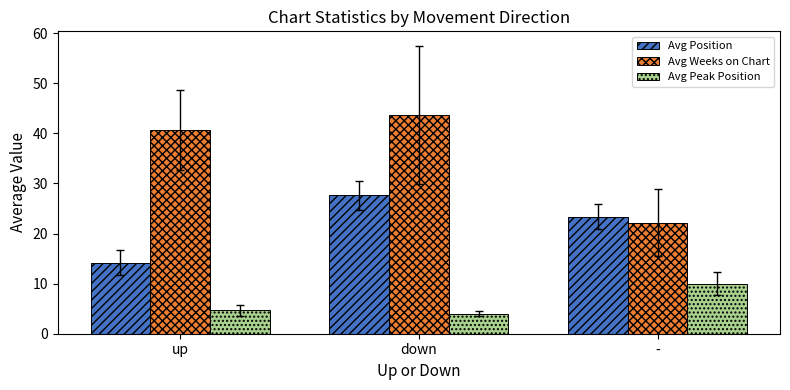

Count the Avg Peak Position values in the range 4 to 10.

3